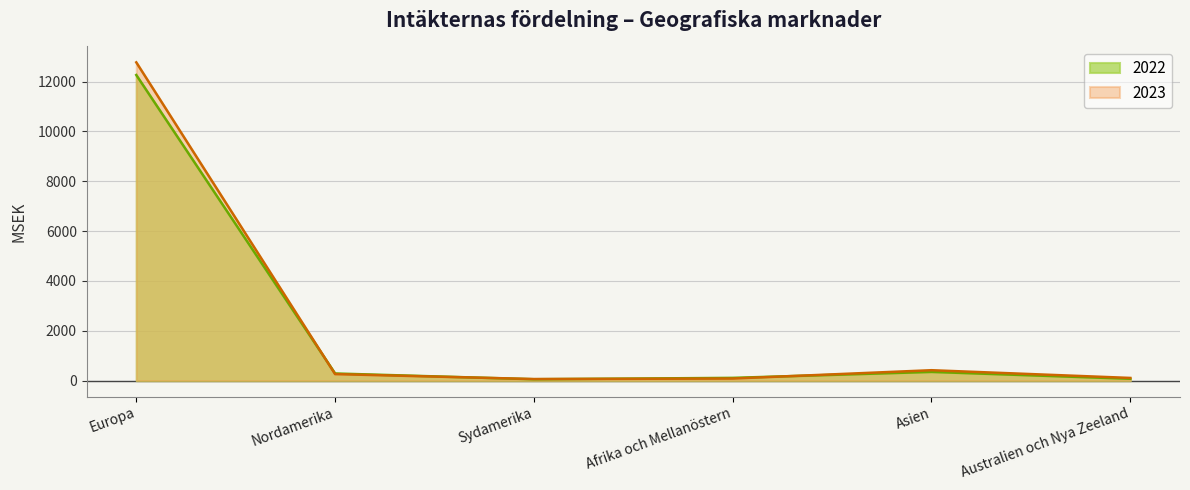

At which category does 2023 reach its first local valley?

Sydamerika